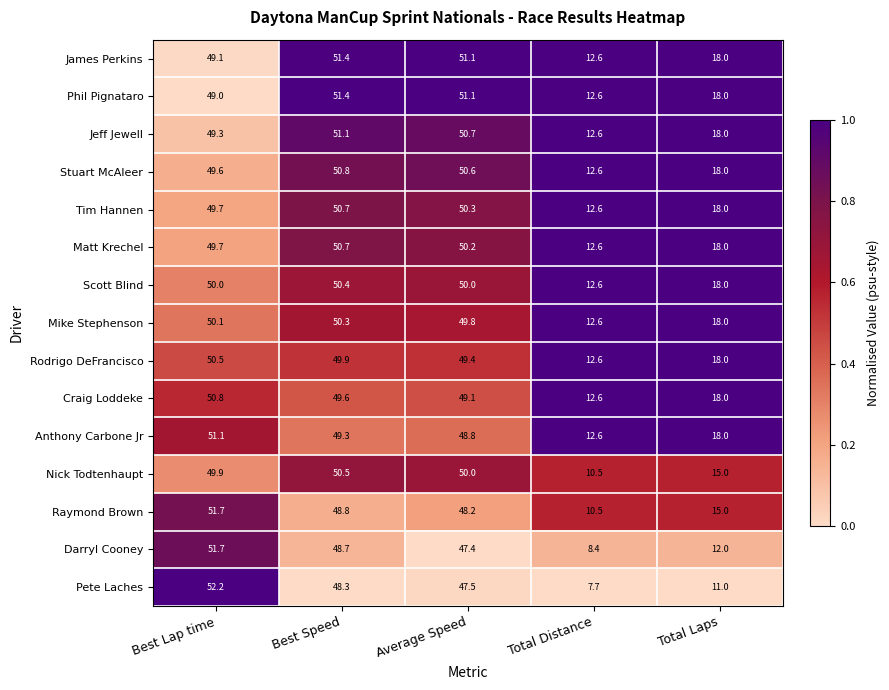

How many data points in Matt Krechel are above 49?

3